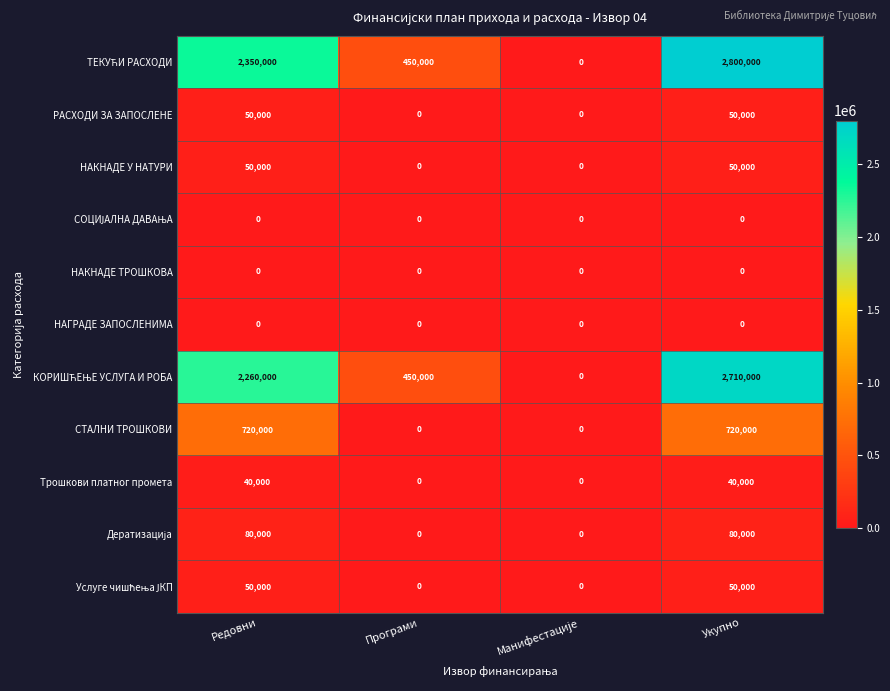

Which category has the highest value across all series?

Укупно